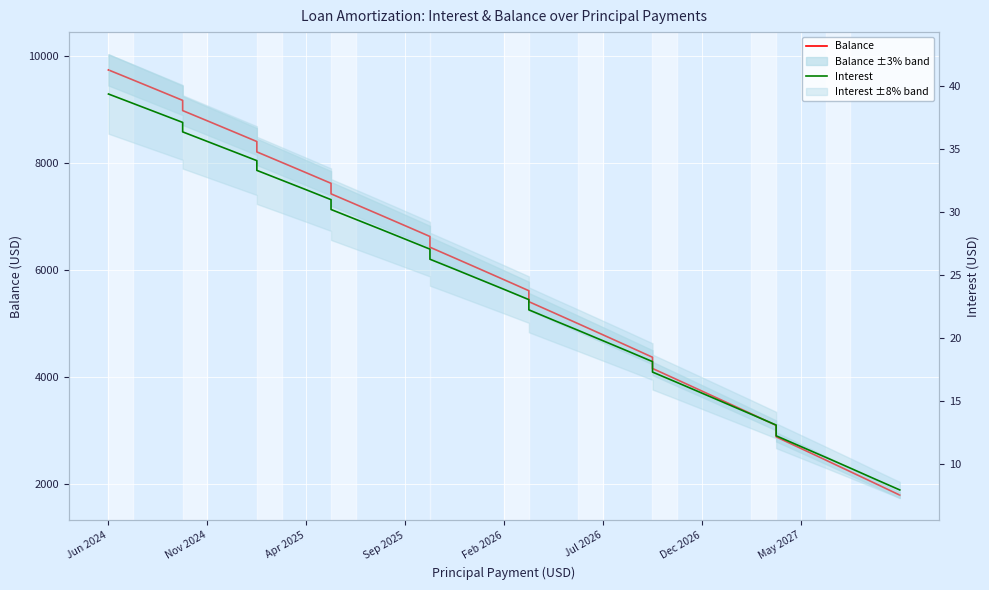

At which label does Interest first exceed 24?

Jun 2024